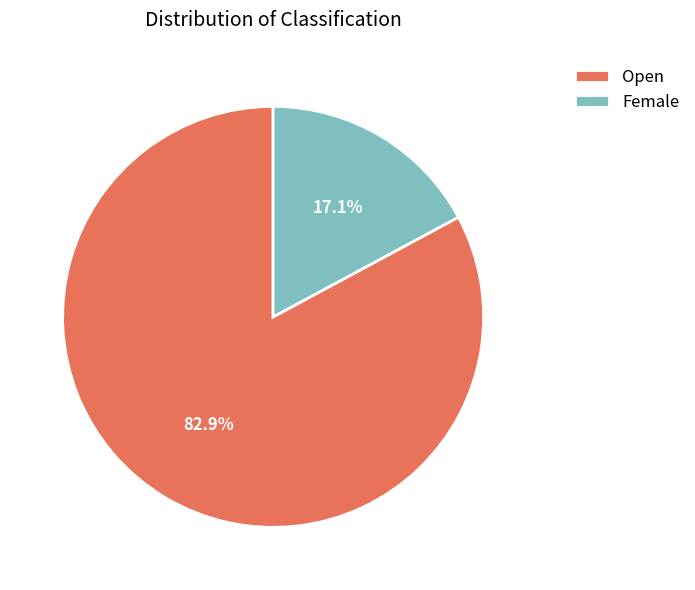

To the nearest percent, what is the combined percentage of Open and Female?

100%